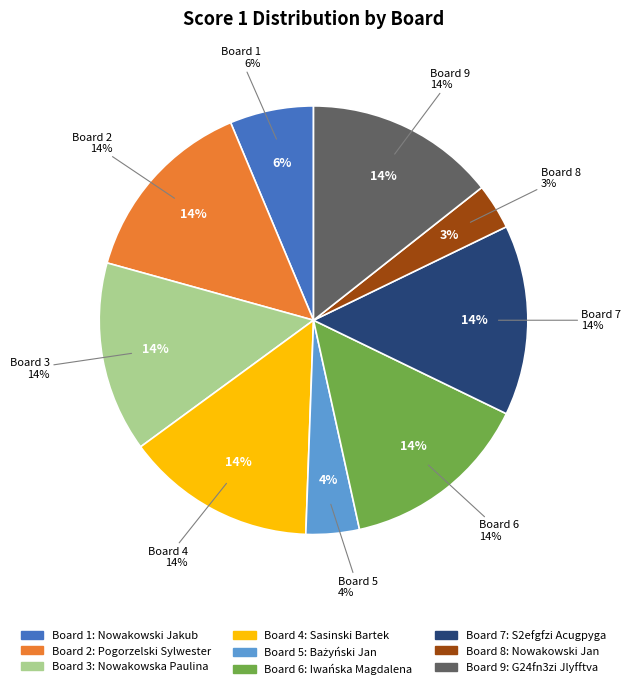

To the nearest percent, what is the combined percentage of 1 and 8?

10%